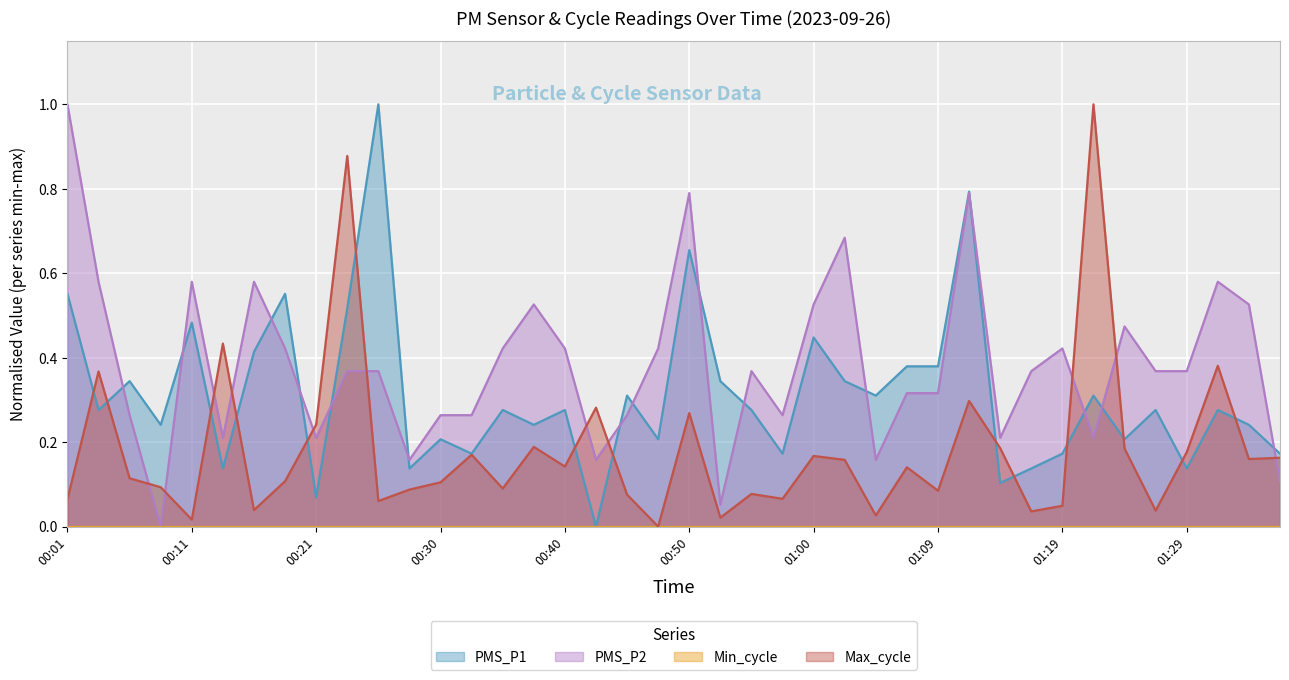

After their last crossing, which series has the higher values: Max_cycle or PMS_P2?

Max_cycle